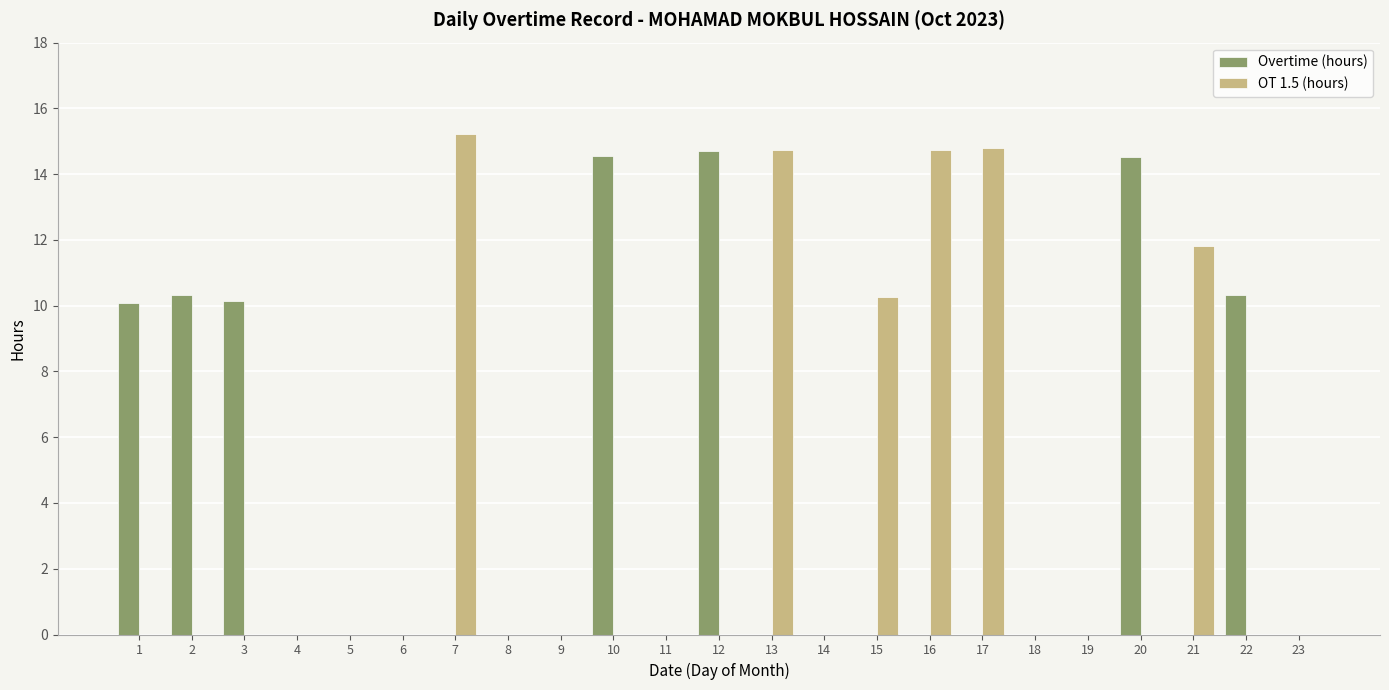

The value of Overtime (hours) at 6 is 8.2. True or false?

False